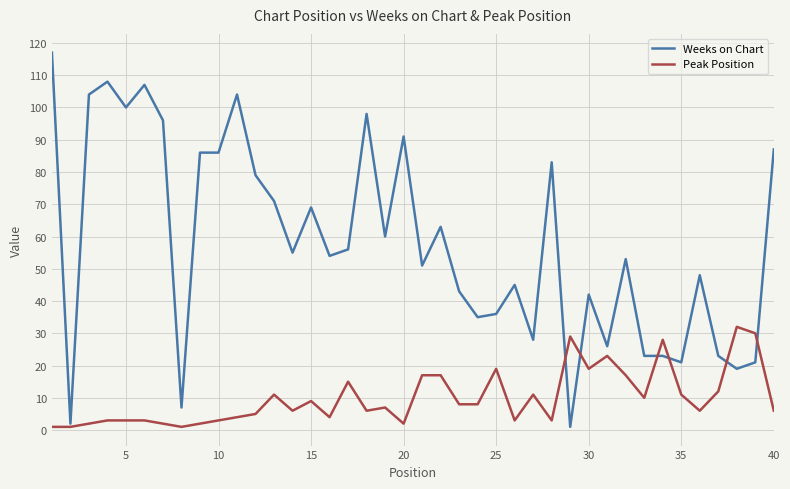

Does the chart display data point markers on the line(s)?

No